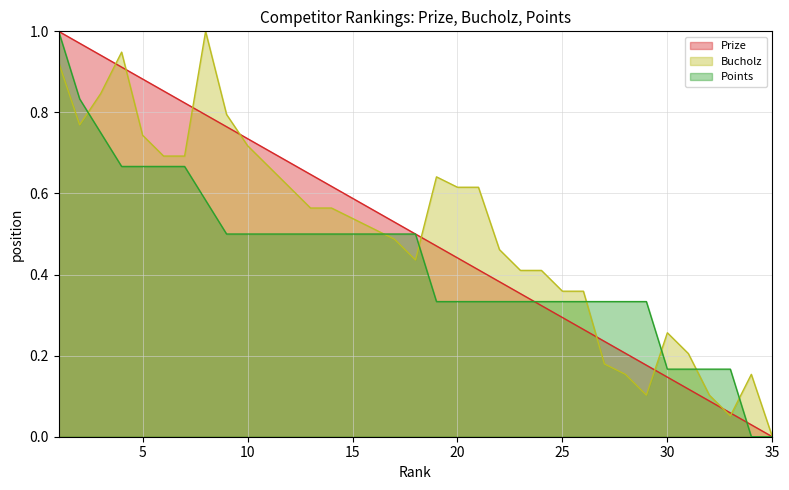

What is the value of the Prize point at the 1st from the left?

1.0